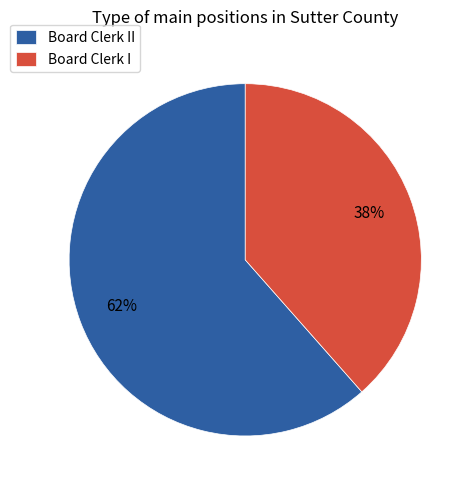

Between Board Clerk II and Board Clerk I, which is larger?

Board Clerk II